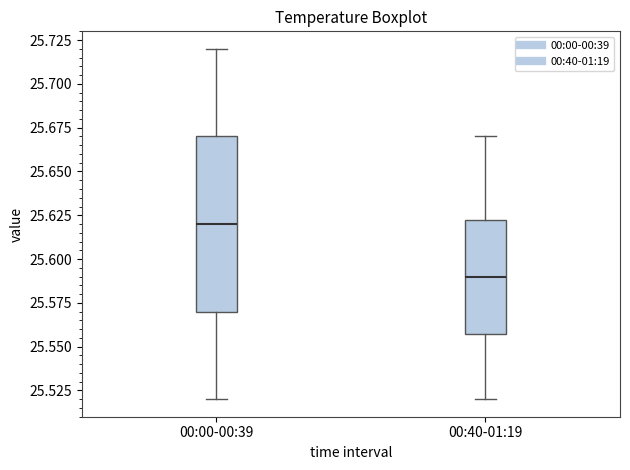

Reading left to right, transcribe this box plot: for each box, give where its median line is, the range the box spans, and where its two whiskers end, as read against the y-axis. The values are not printed on the chart, so give them approximately, as read against the axis.

00:00-00:39: median 25.620, box 25.570 to 25.670, whiskers 25.520 to 25.720
00:40-01:19: median 25.590, box 25.560 to 25.625, whiskers 25.520 to 25.670